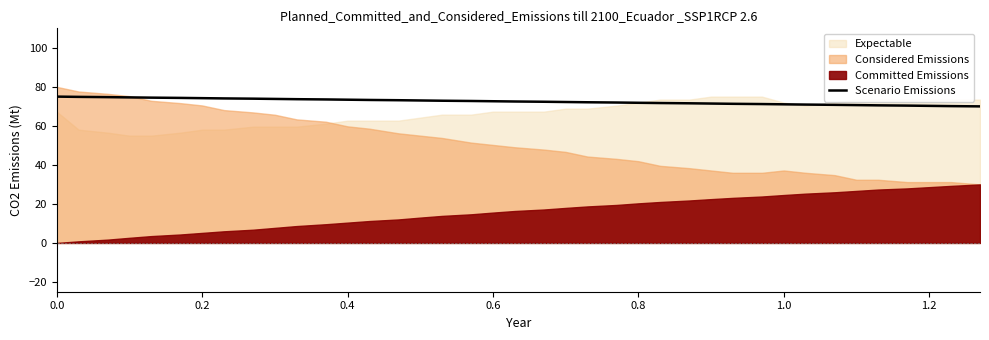

Count the number of values greater than 72.

23